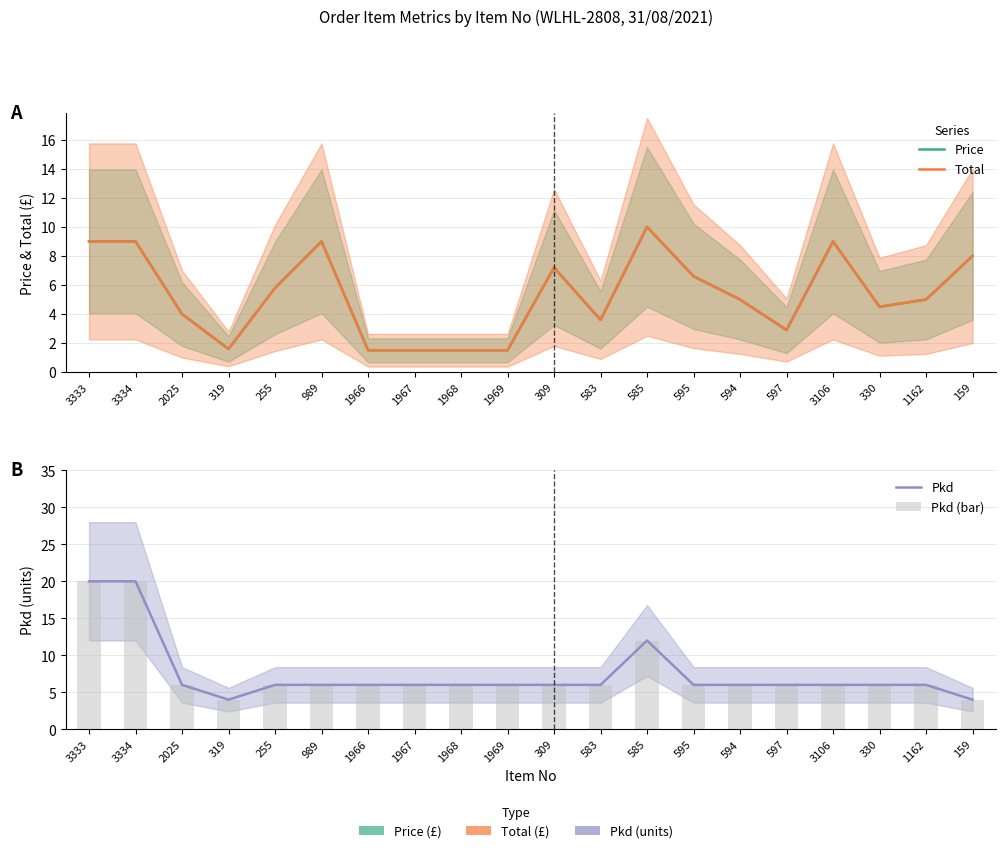

What is the difference between the Price values at 1969 and 989?

7.5